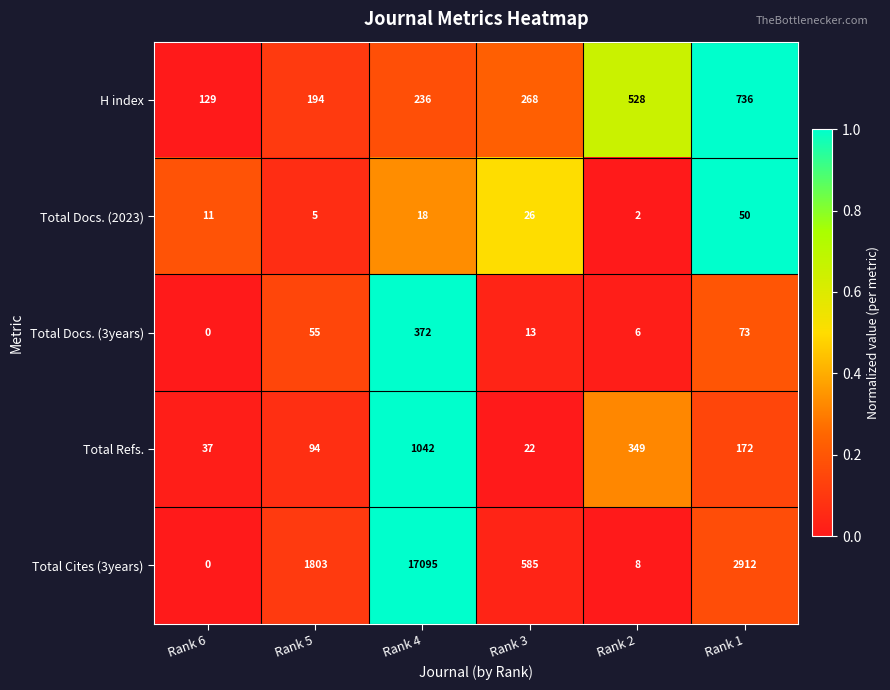

Reading left to right, list all the values displayed in this chart.

H index: 129	194	236	268	528	736
Total Docs. (2023): 11	5	18	26	2	50
Total Docs. (3years): 0	55	372	13	6	73
Total Refs.: 37	94	1042	22	349	172
Total Cites (3years): 0	1803	17095	585	8	2912